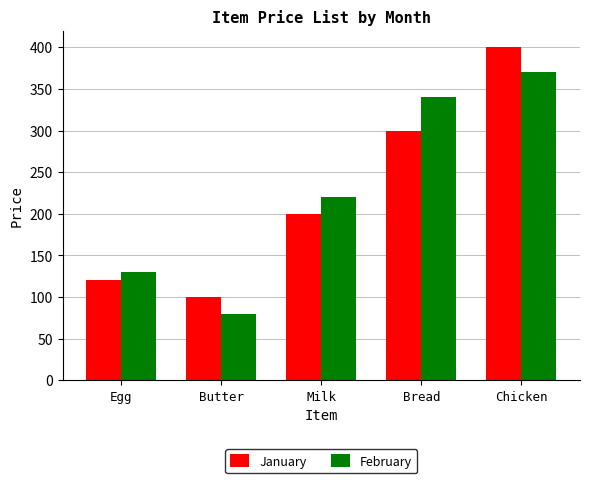

At how many categories does at least one series exceed 211?

3